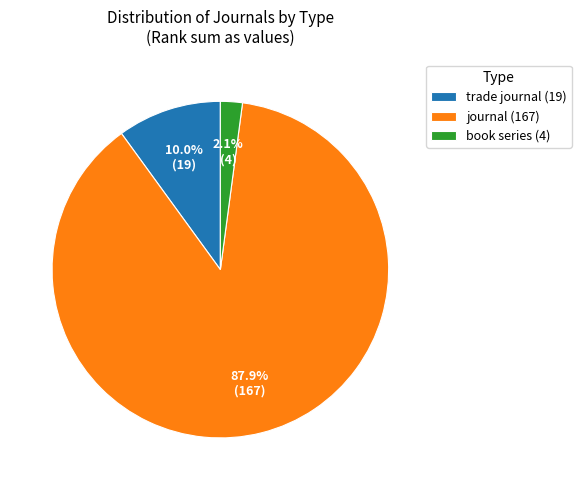

Which has a higher value, book series (4) or journal (167)?

journal (167)